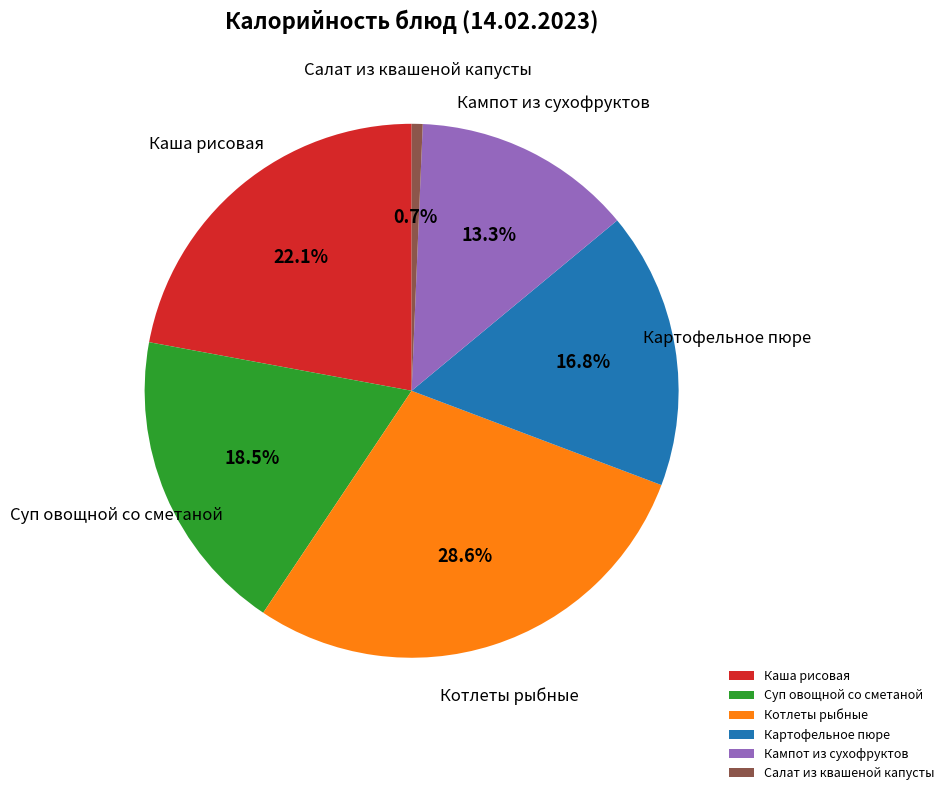

Which has a higher value, Каша рисовая or Суп овощной со сметаной?

Каша рисовая